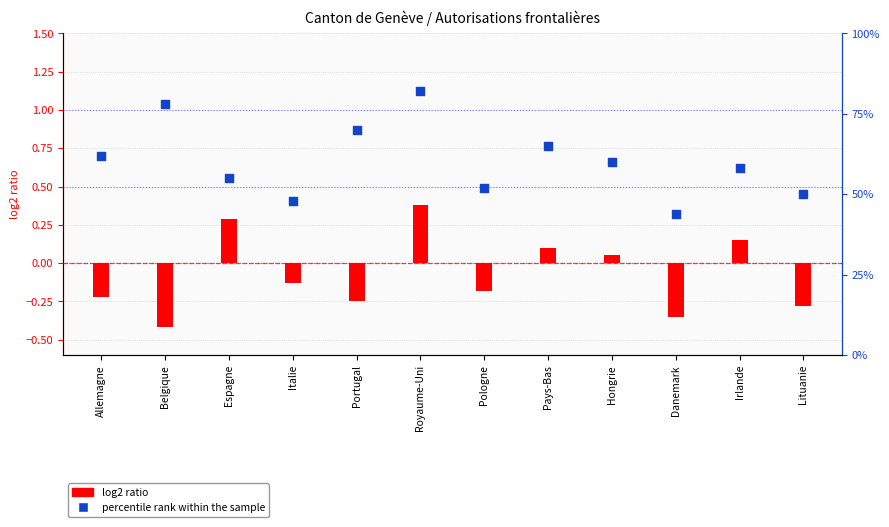

What is the change in value from Royaume-Uni to Hongrie?

-22.0